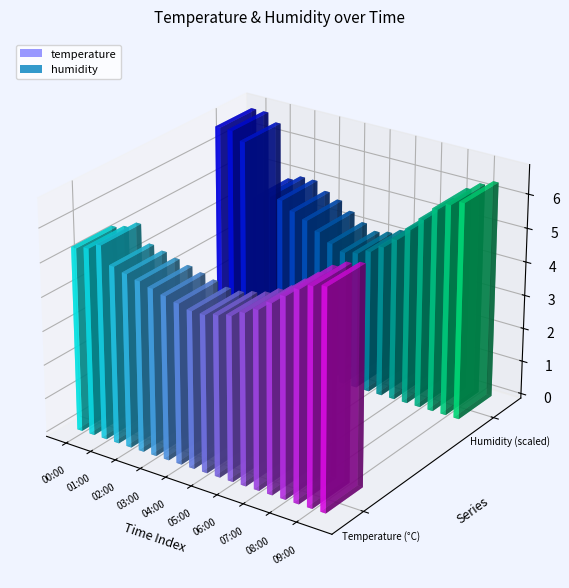

Reading left to right, what are all the values shown in this chart?

temperature: 00:00=5.4	00:30=5.5	01:00=5.7	01:30=5.2	02:00=5.1	02:30=5.0	03:00=4.9	03:30=4.8	04:00=4.7	04:30=4.6	05:00=4.6	05:30=4.7	06:00=4.8	06:30=5.0	07:00=5.2	07:30=5.5	08:00=5.8	08:30=6.1	09:00=6.3	09:30=6.4
humidity: 00:00=93.4	00:30=93.4	01:00=93.1	01:30=91.1	02:00=91.3	02:30=91.3	03:00=91.0	03:30=90.8	04:00=90.5	04:30=90.2	05:00=90.0	05:30=90.1	06:00=90.3	06:30=90.6	07:00=91.0	07:30=91.5	08:00=92.0	08:30=92.5	09:00=92.8	09:30=93.0